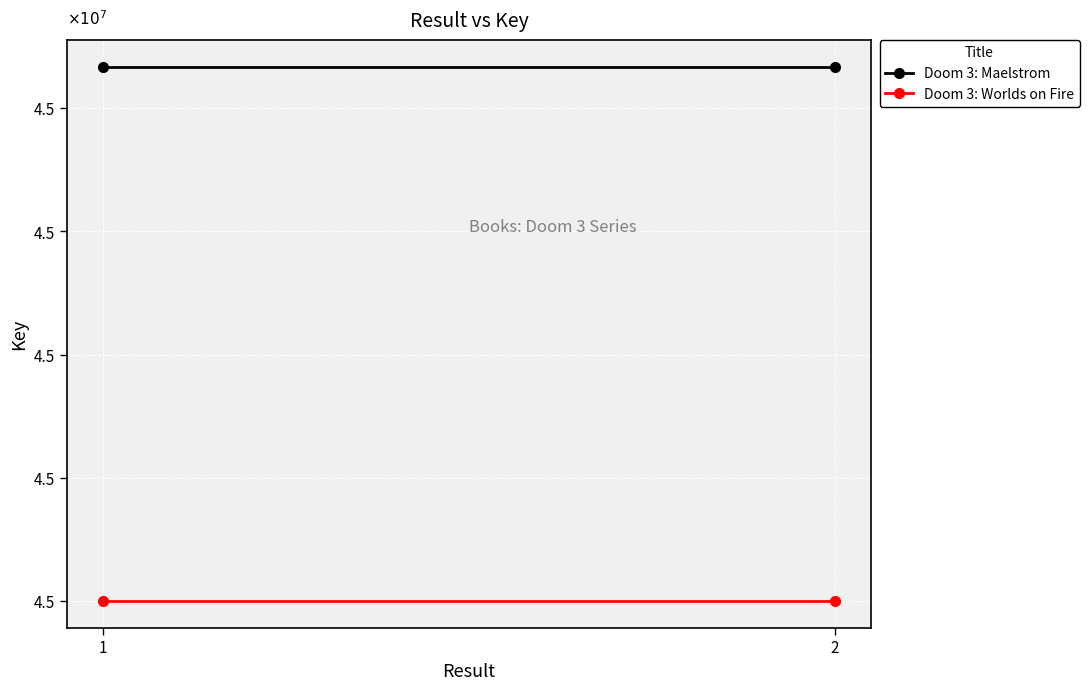

Which has a higher value, 1 or 2?

1